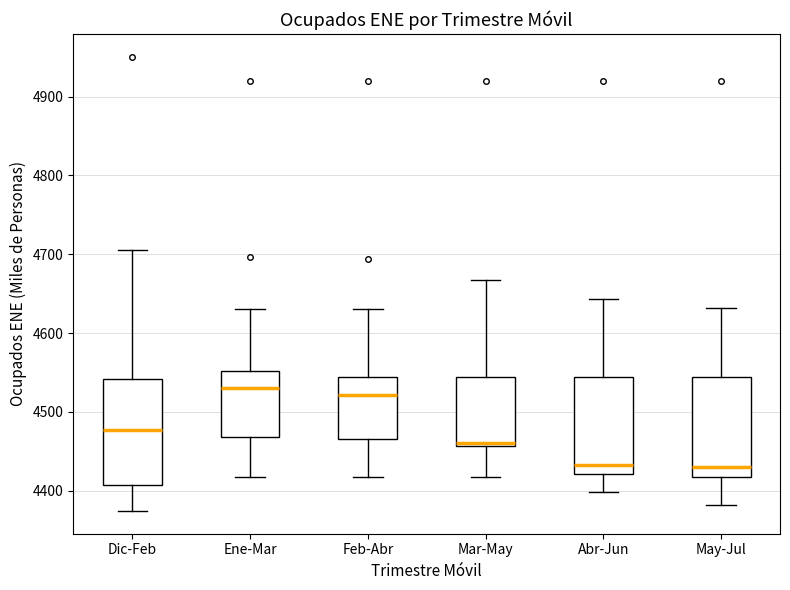

Reading left to right, transcribe this box plot: for each box, give where its median line is, the range the box spans, and where its two whiskers end, as read against the y-axis. The values are not printed on the chart, so give them approximately, as read against the axis.

Dic-Feb: median 4480, box 4410 to 4540, whiskers 4370 to 4700
Ene-Mar: median 4530, box 4470 to 4550, whiskers 4420 to 4630
Feb-Abr: median 4520, box 4470 to 4540, whiskers 4420 to 4630
Mar-May: median 4460 (just above the box's lower edge), box 4460 to 4540, whiskers 4420 to 4670
Abr-Jun: median 4430, box 4420 to 4540, whiskers 4400 to 4640
May-Jul: median 4430, box 4420 to 4540, whiskers 4380 to 4630